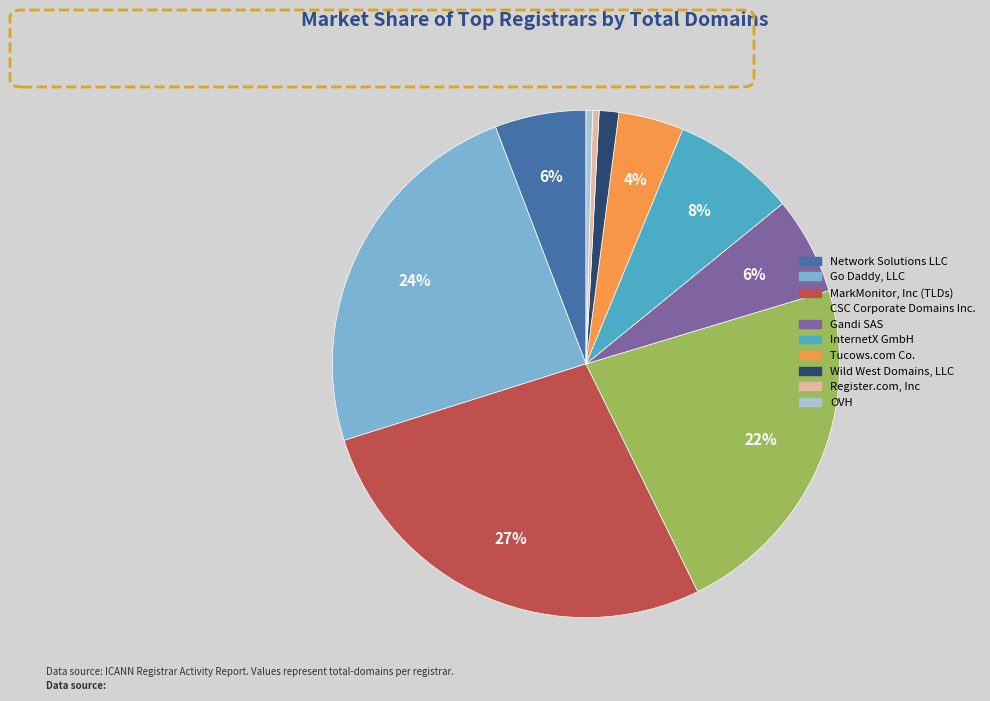

Is the sum of Gandi SAS and Register.com, Inc greater than half?

No